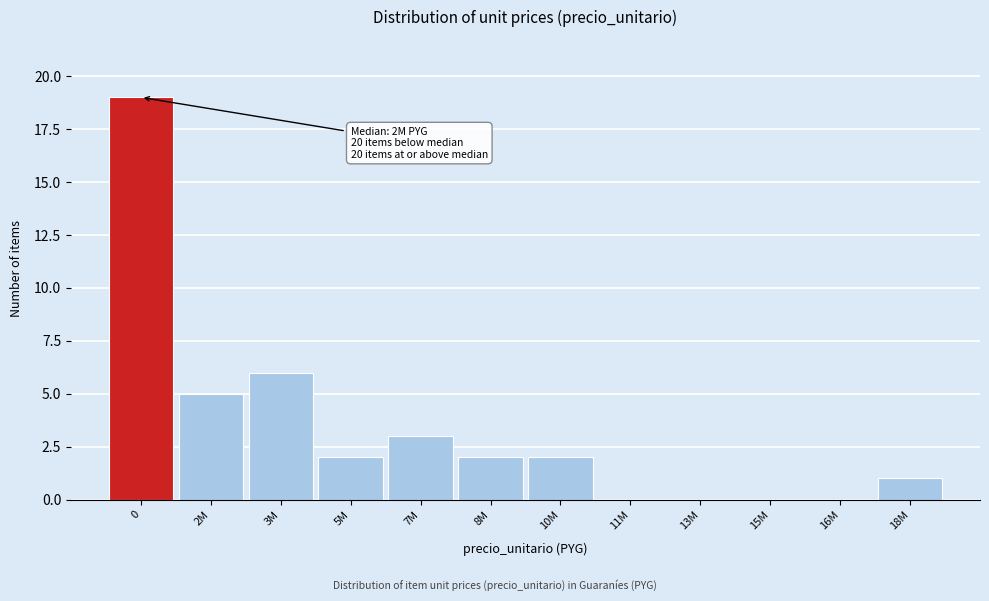

Reading left to right, what are all the values shown in this chart?

0=19	2M=5	3M=6	5M=2	7M=3	8M=2	10M=2	11M=0	13M=0	15M=0	16M=0	18M=1